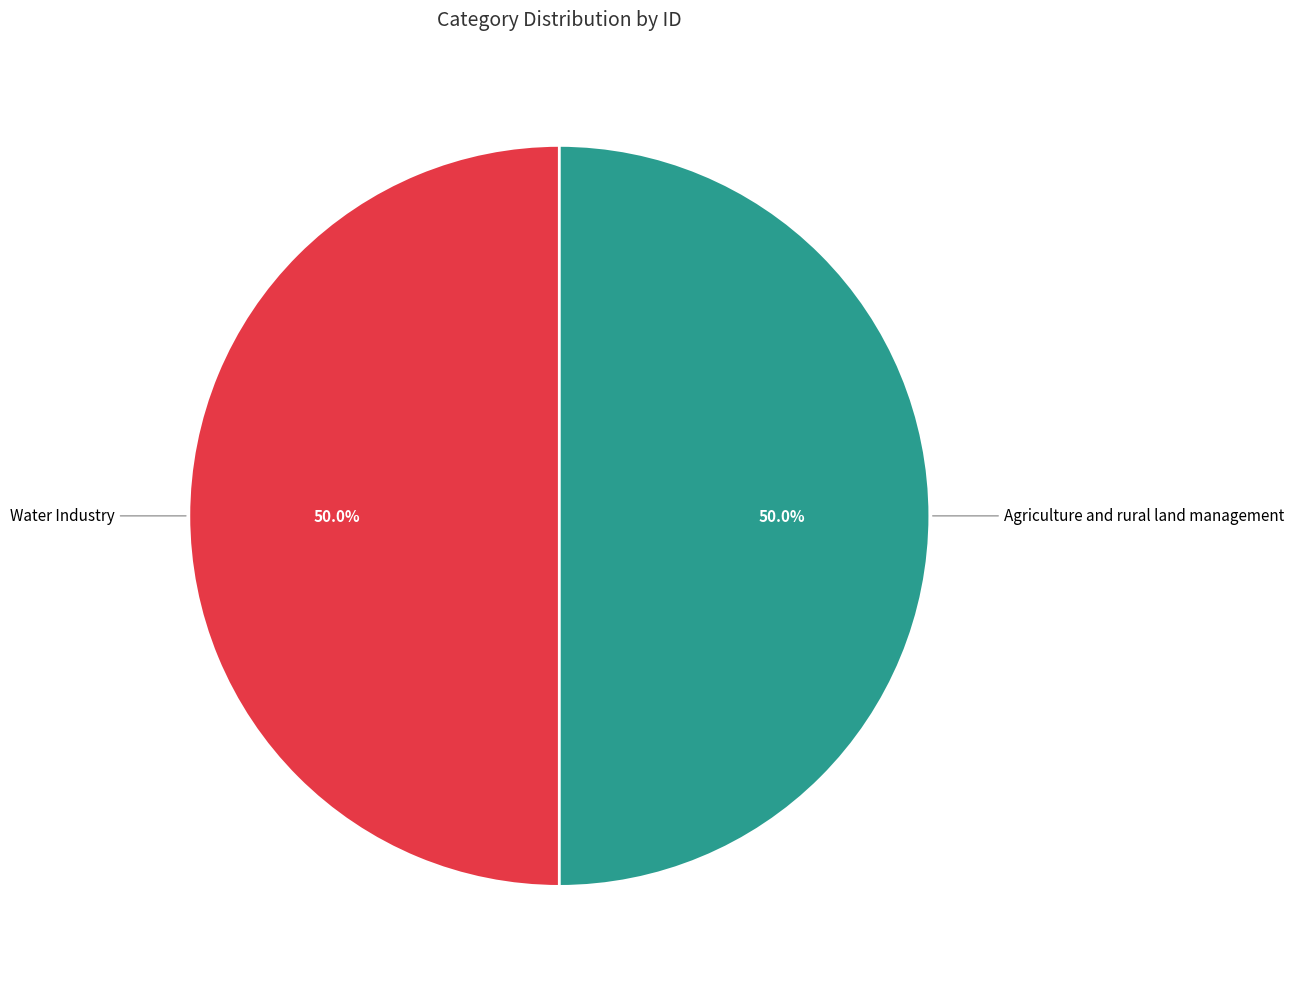

What is the smallest slice in the pie chart?

Agriculture and rural land management